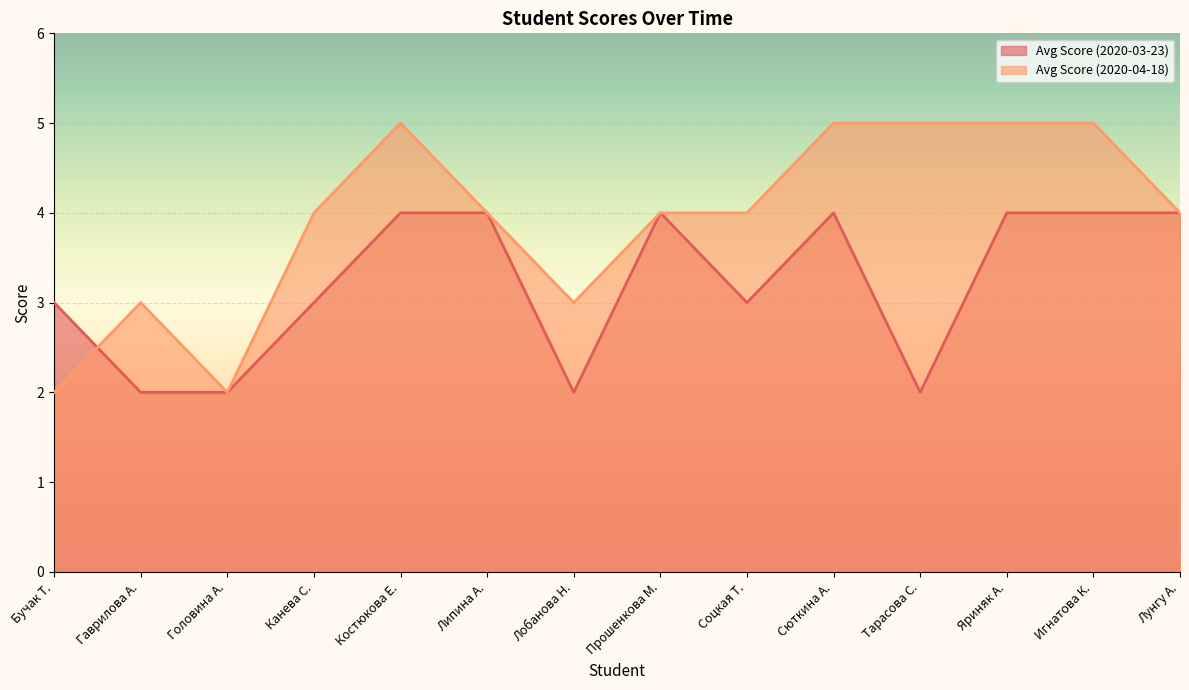

What is the label of the 7th point from the right?

Прошенкова М.